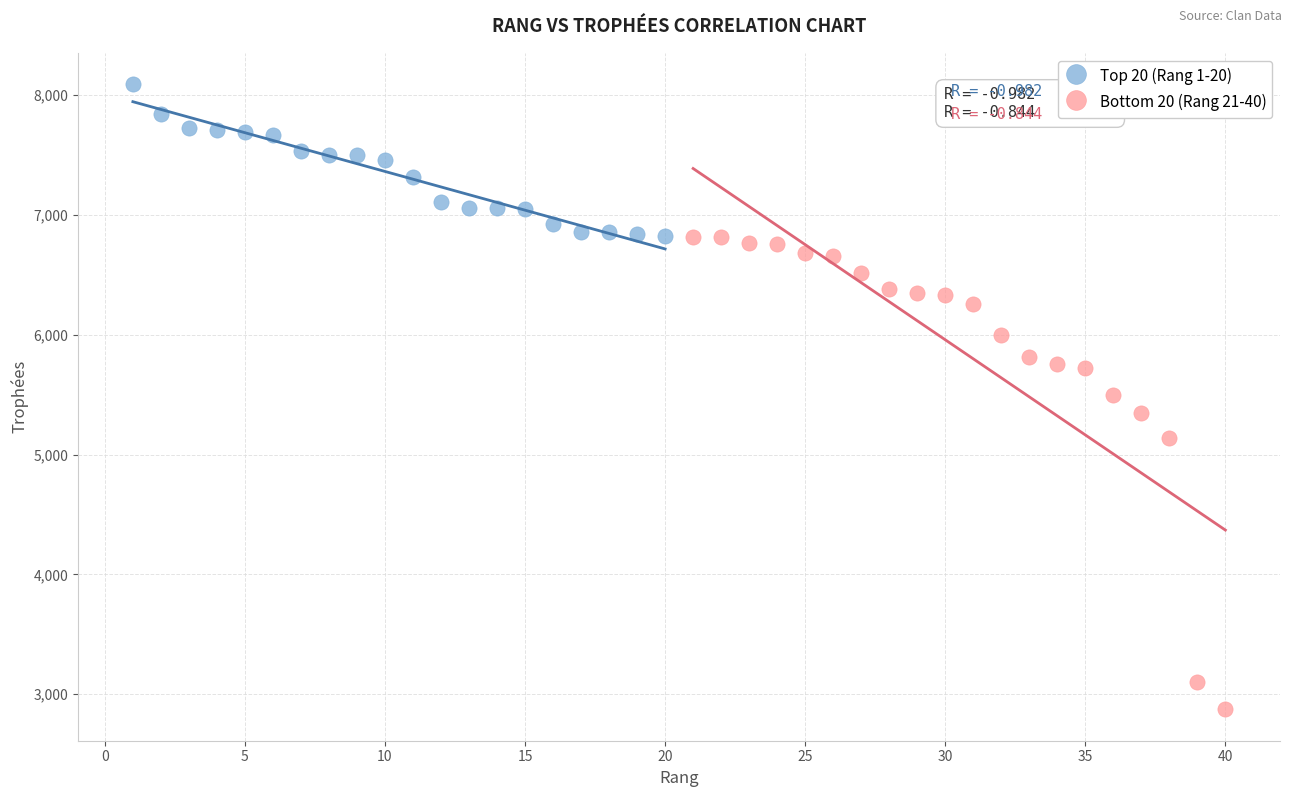

What are all the series names shown in the legend?

Top 20 (Rang 1-20), Bottom 20 (Rang 21-40)